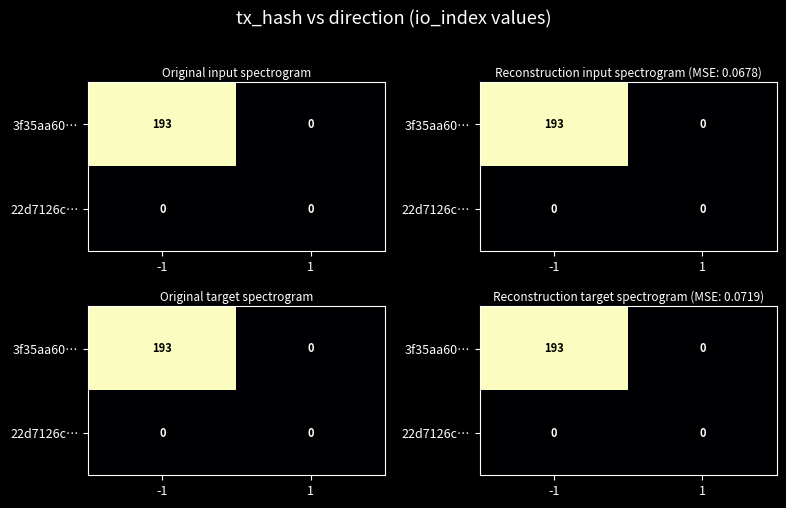

What is the difference between the highest and lowest values at -1?

192.9